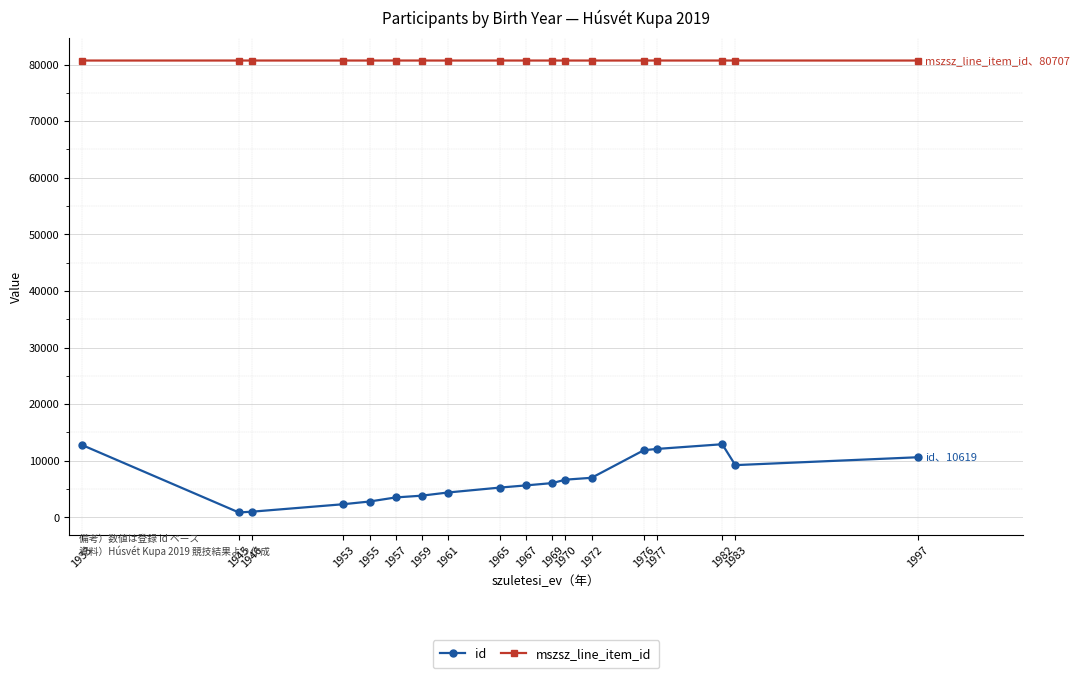

True or false: mszsz_line_item_id and id cross at least once.

False